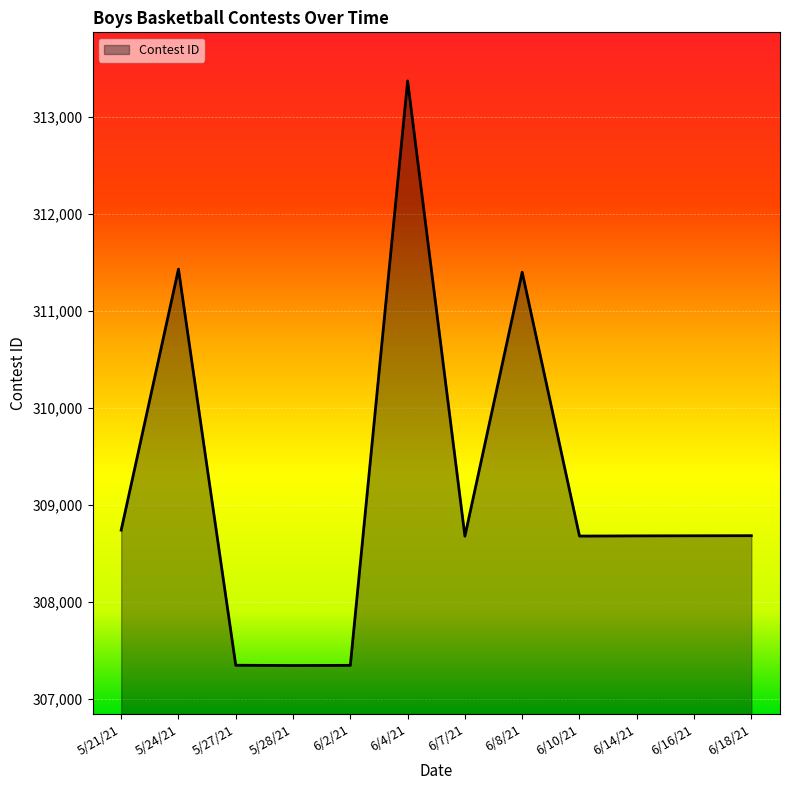

What is the difference between the values at 5/28/21 and 6/4/21?

6020